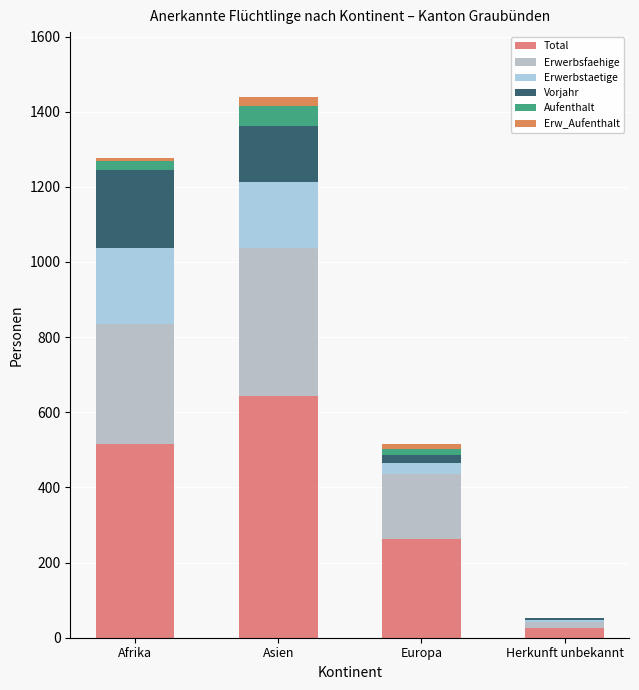

Reading left to right, what are the values for Total?

Afrika=516	Asien=643	Europa=263	Herkunft unbekannt=27